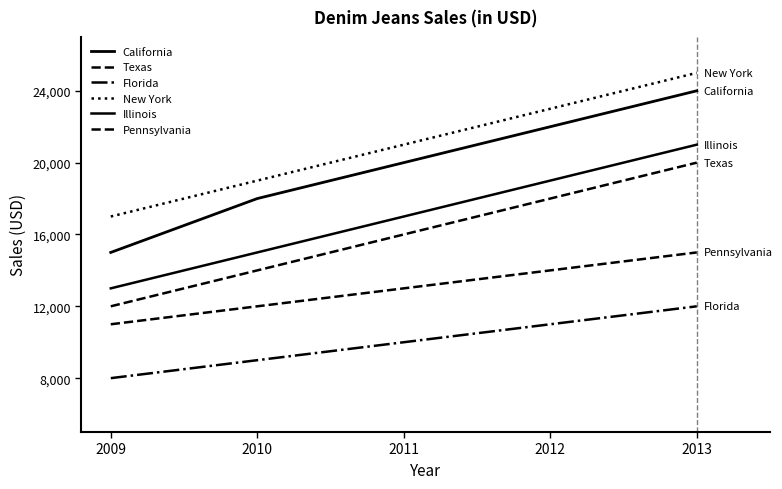

True or false: Texas has a value of 30598 at 2012.

False